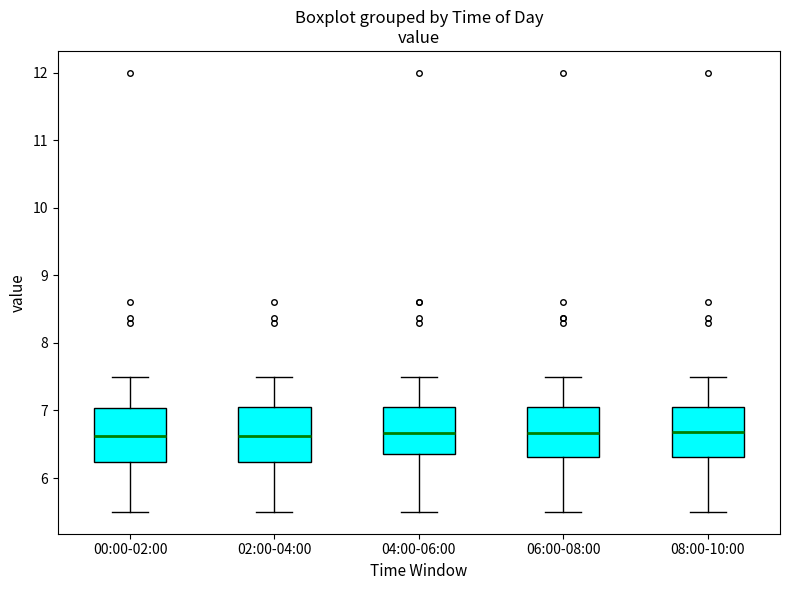

Reading left to right, transcribe this box plot: for each box, give where its median line is, the range the box spans, and where its two whiskers end, as read against the y-axis. The values are not printed on the chart, so give them approximately, as read against the axis.

00:00-02:00: median 6.6, box 6.2 to 7.0, whiskers 5.5 to 7.5
02:00-04:00: median 6.6, box 6.2 to 7.0, whiskers 5.5 to 7.5
04:00-06:00: median 6.7, box 6.4 to 7.0, whiskers 5.5 to 7.5
06:00-08:00: median 6.7, box 6.3 to 7.0, whiskers 5.5 to 7.5
08:00-10:00: median 6.7, box 6.3 to 7.0, whiskers 5.5 to 7.5